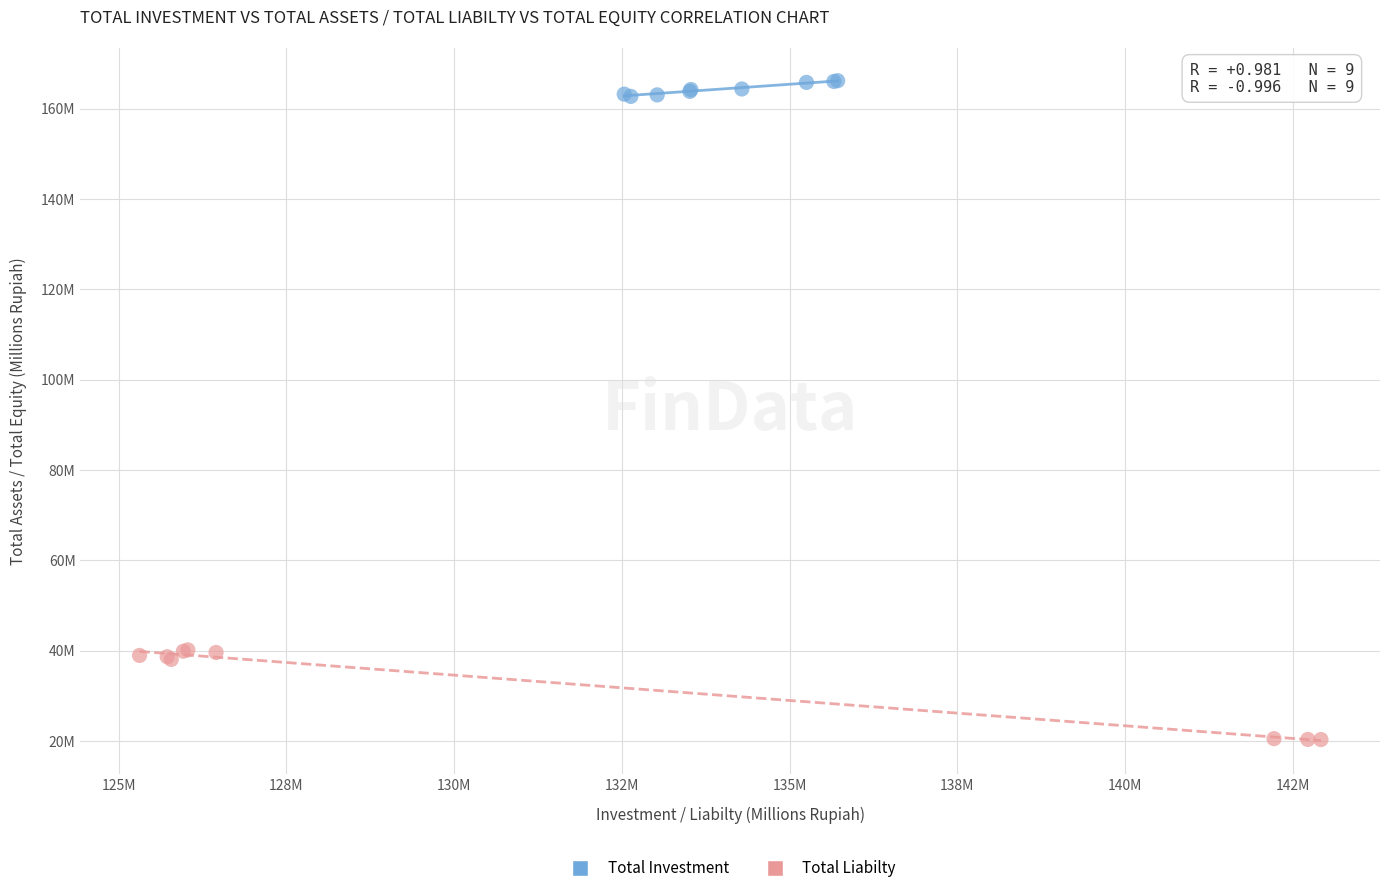

What are all the series names shown in the legend?

Total Investment, Total Liabilty